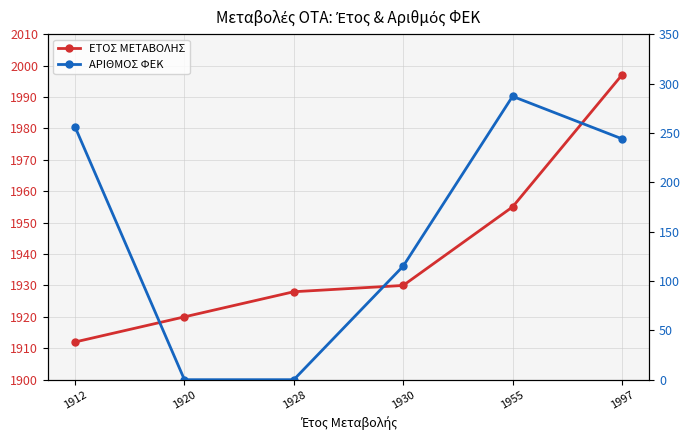

Reading right to left, what are all the values shown in this chart?

ΕΤΟΣ ΜΕΤΑΒΟΛΗΣ: 1997	1955	1930	1928	1920	1912
ΑΡΙΘΜΟΣ ΦΕΚ: 244	287	115	0	0	256